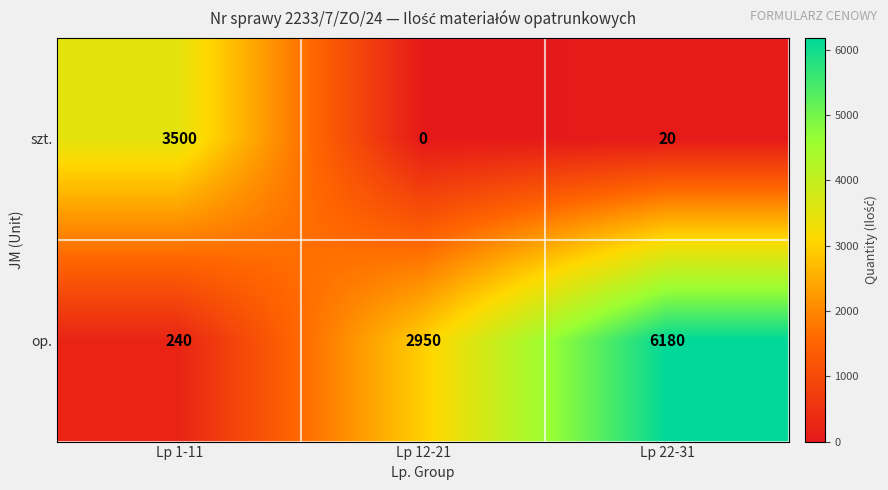

At how many categories does at least one series exceed 2910?

3